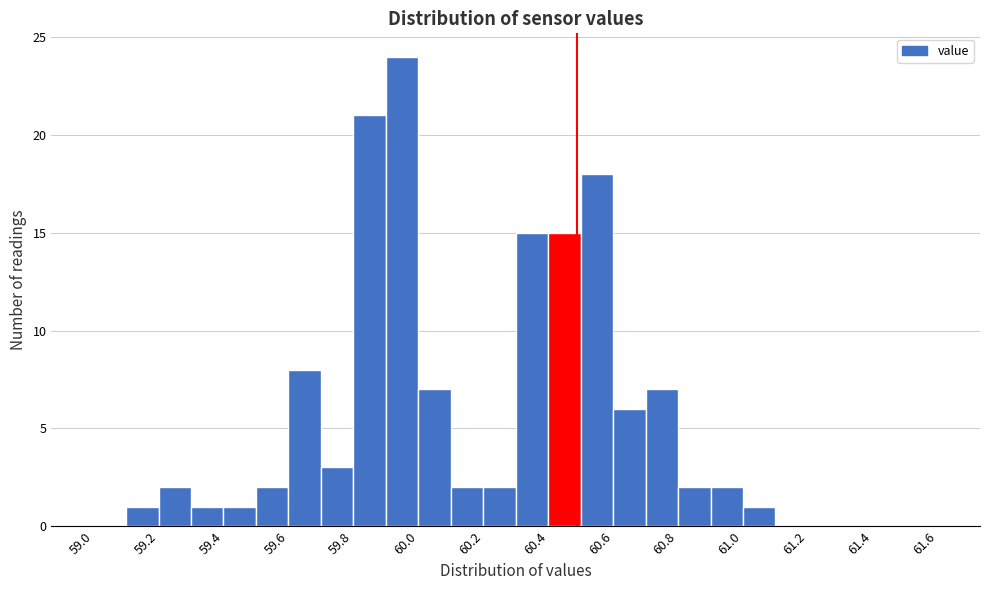

Reading left to right, list every bar in this chart as the range it spans on the x-axis followed by its height. The values are not printed on the chart, so give them approximately, as read against the axis.

59.0 to 59.1: 0
59.1 to 59.2: 1
59.2 to 59.3: 2
59.3 to 59.4: 1
59.4 to 59.5: 1
59.5 to 59.6: 2
59.6 to 59.7: 8
59.7 to 59.8: 3
59.8 to 59.9: 21
59.9 to 60.0: 24
60.0 to 60.1: 7
60.1 to 60.2: 2
60.2 to 60.3: 2
60.3 to 60.4: 15
60.4 to 60.5: 15
60.5 to 60.6: 18
60.6 to 60.7: 6
60.7 to 60.8: 7
60.8 to 60.9: 2
60.9 to 61.0: 2
61.0 to 61.1: 1
61.1 to 61.2: 0
61.2 to 61.3: 0
61.3 to 61.4: 0
61.4 to 61.5: 0
61.5 to 61.6: 0